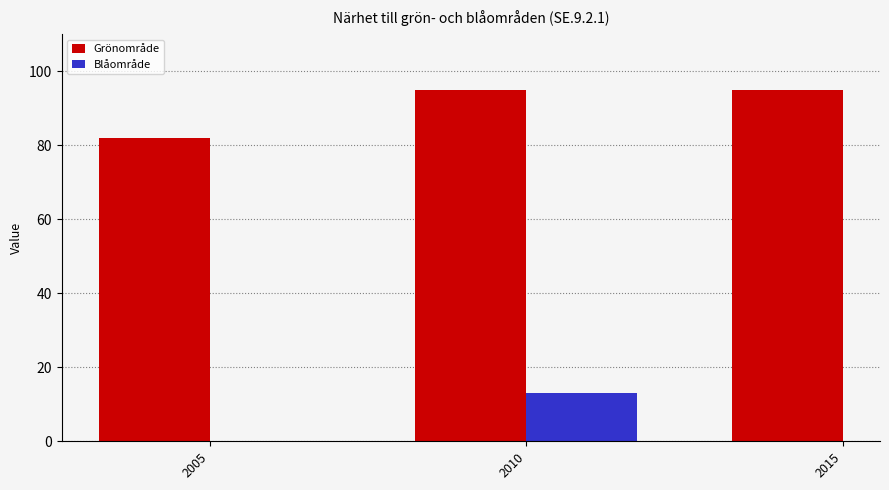

Reading right to left, extract all data points from this chart.

2015=95	2010=95	2005=82